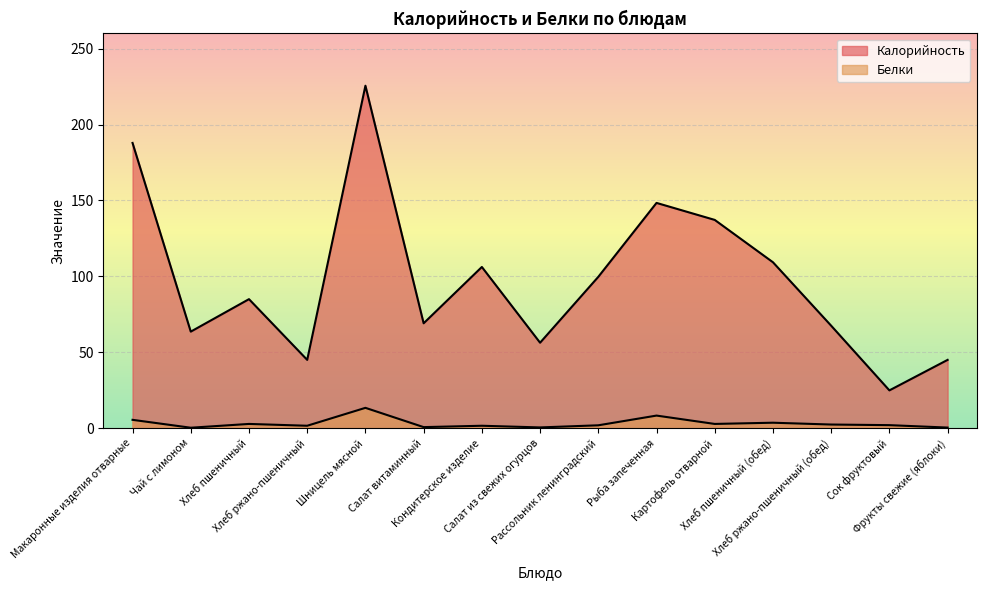

True or false: Белки and Калорийность cross at least once.

False